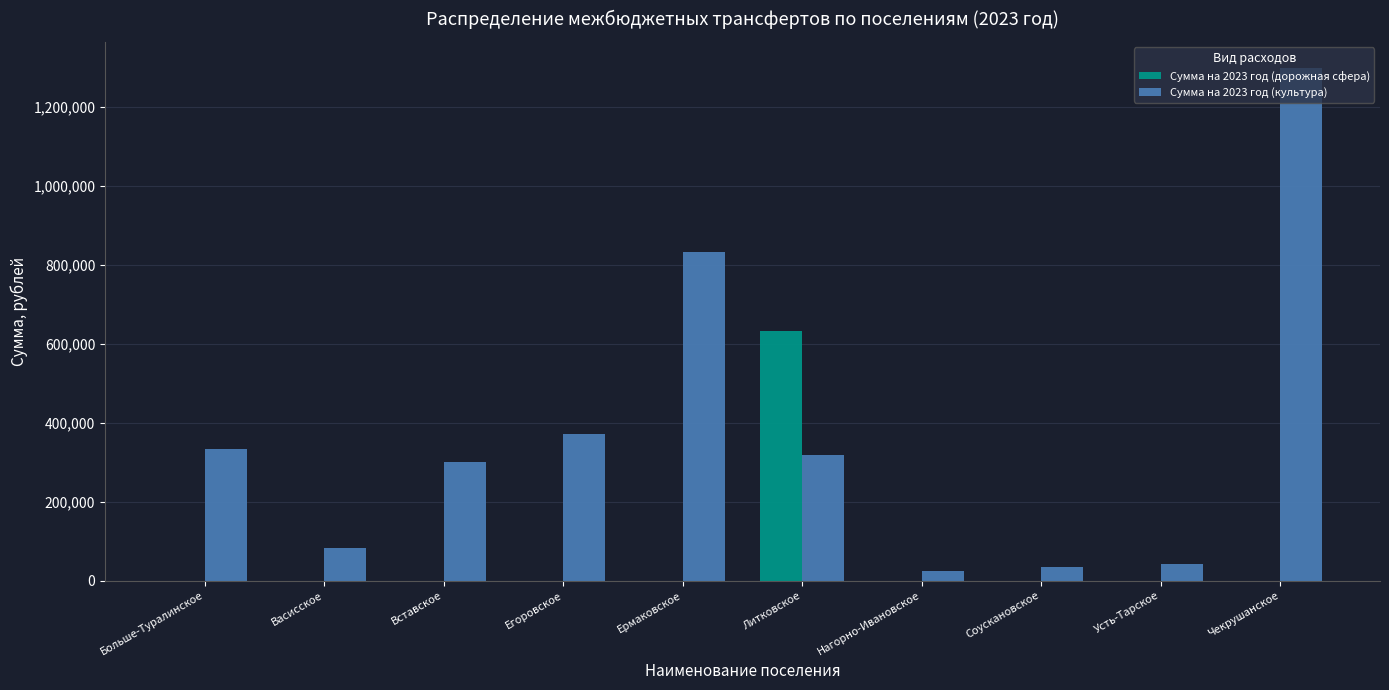

How many series are shown in this chart?

2